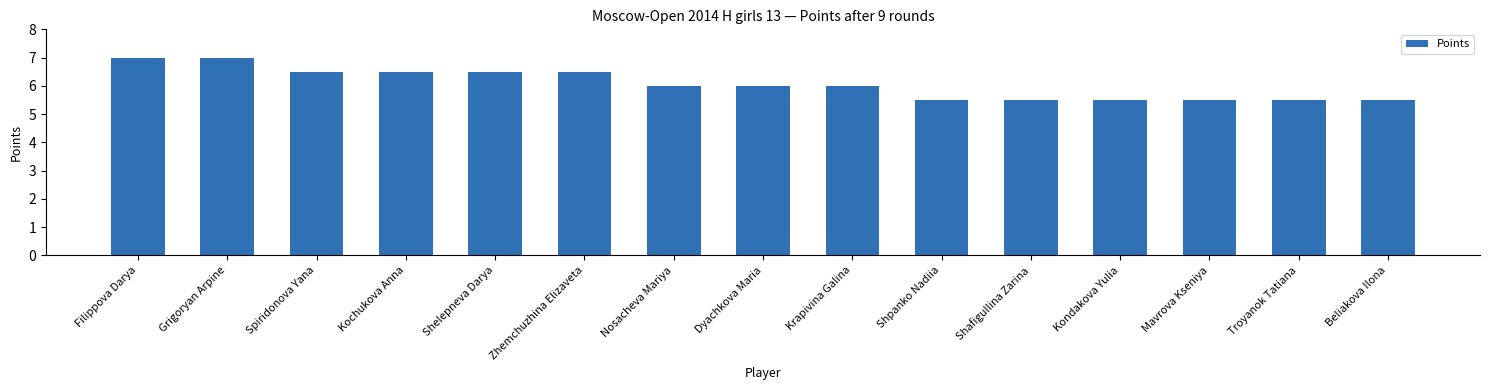

What is the label of the 8th bar from the right?

Dyachkova Maria